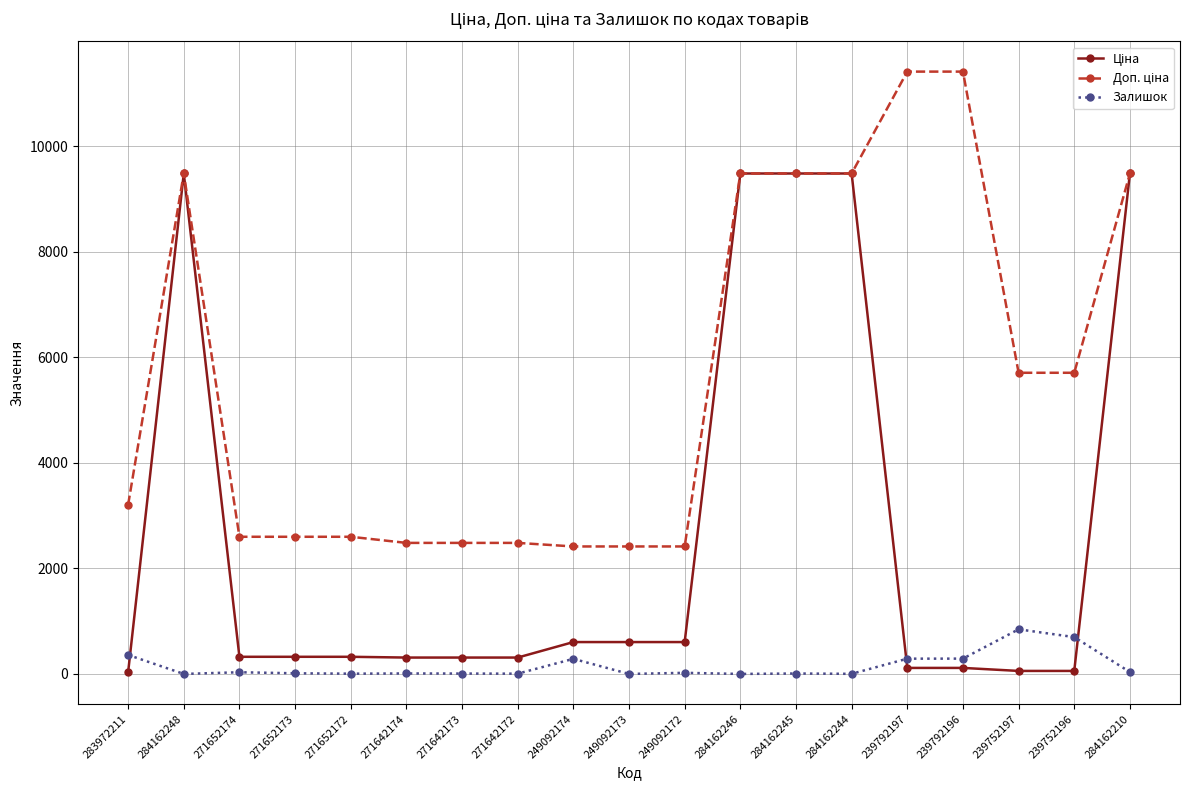

What is the difference between the highest and lowest values at 249092173?

2414.8